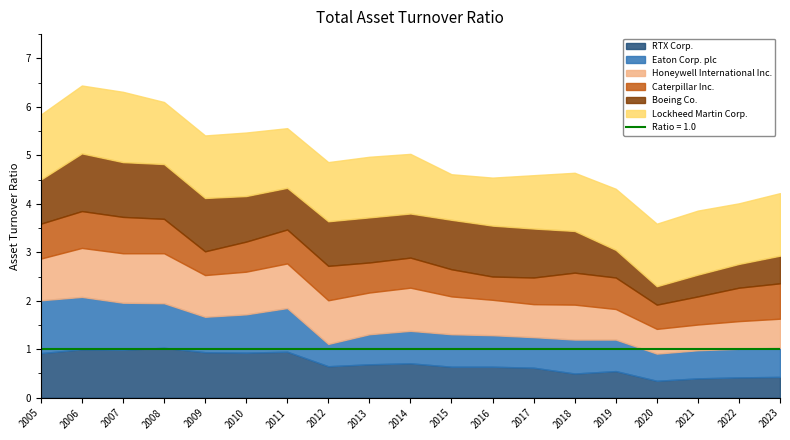

At which category is the sum across all series the highest?

2006